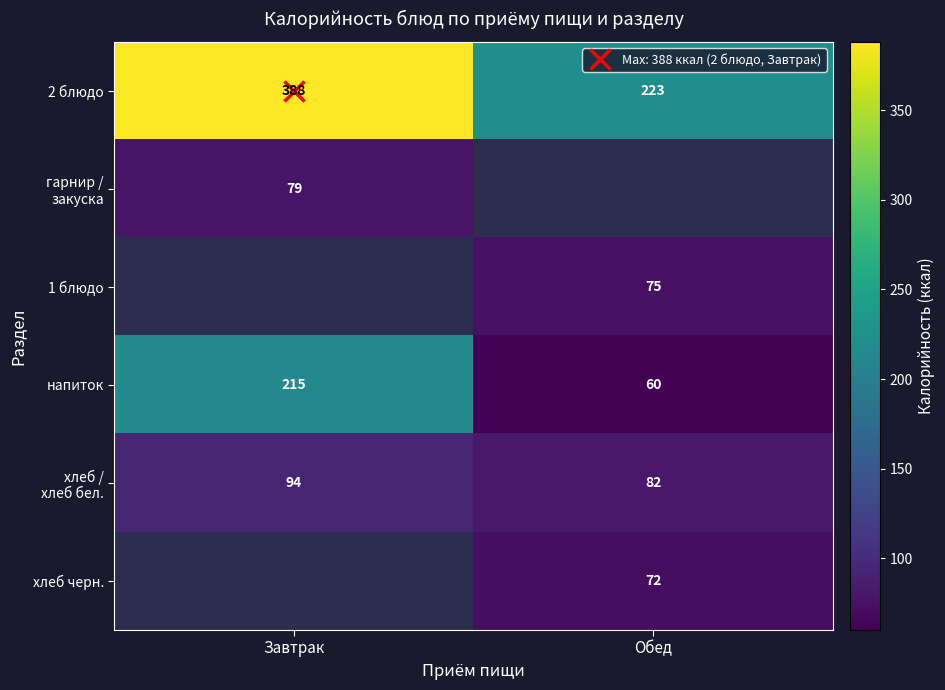

At Обед, list the series in order from smallest to largest.

гарнир / закуска, напиток, хлеб черн., 1 блюдо, хлеб / хлеб бел., 2 блюдо